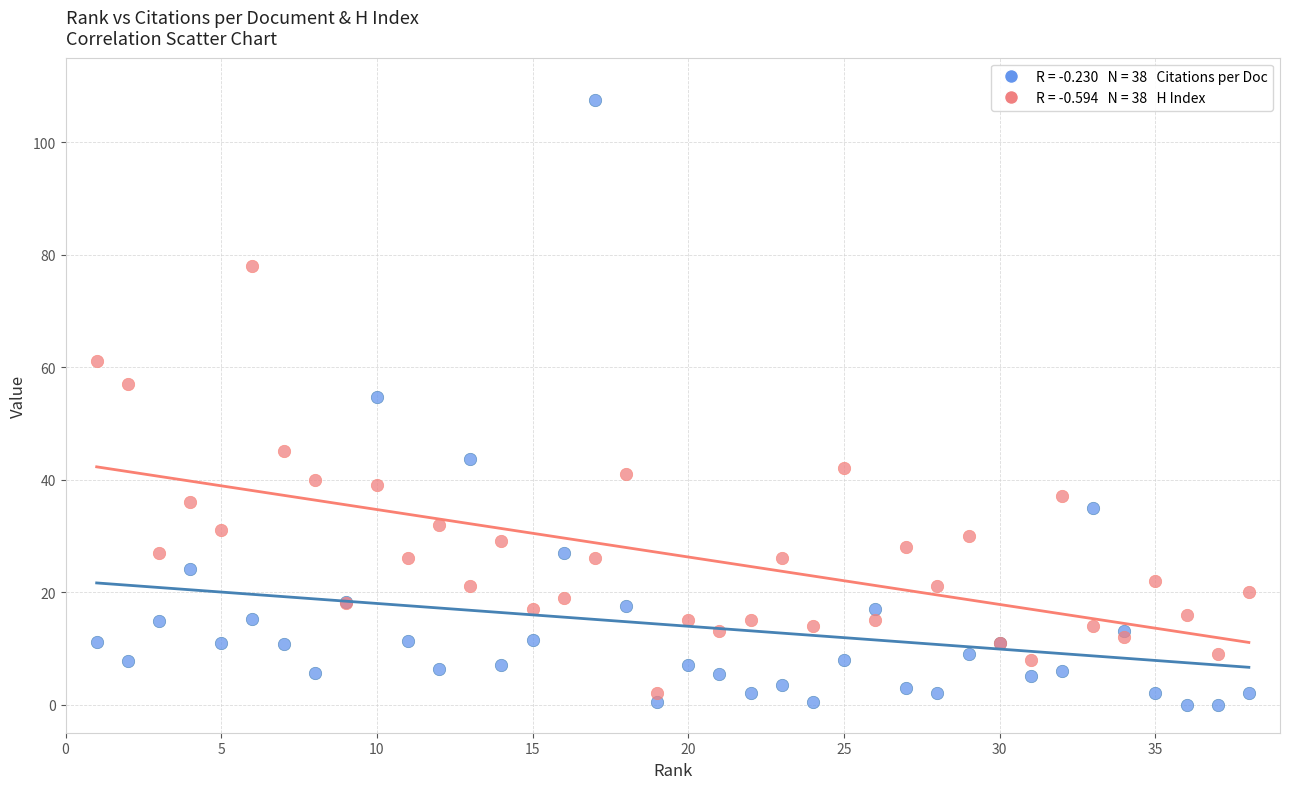

Across all series, what Y value is closest to 53?

54.6